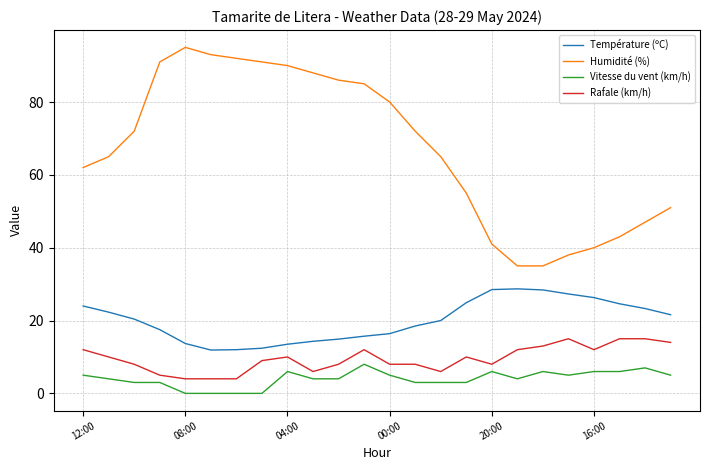

What is the maximum value shown in the chart?

95.0